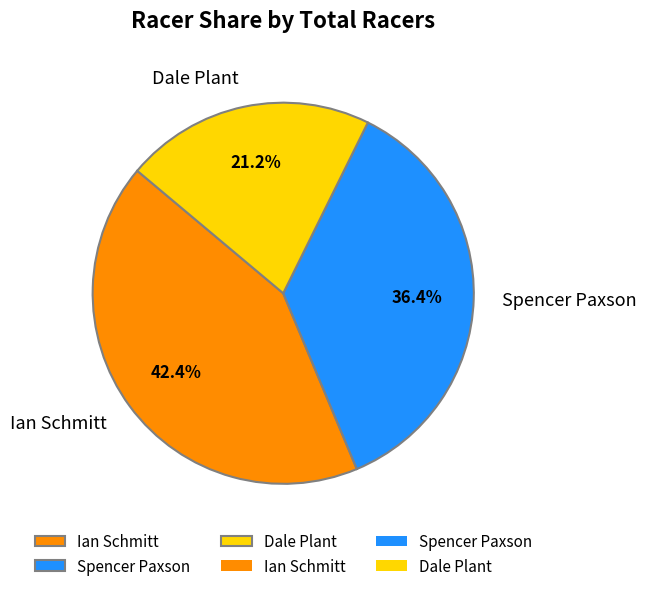

Which slice is the smallest?

Dale Plant